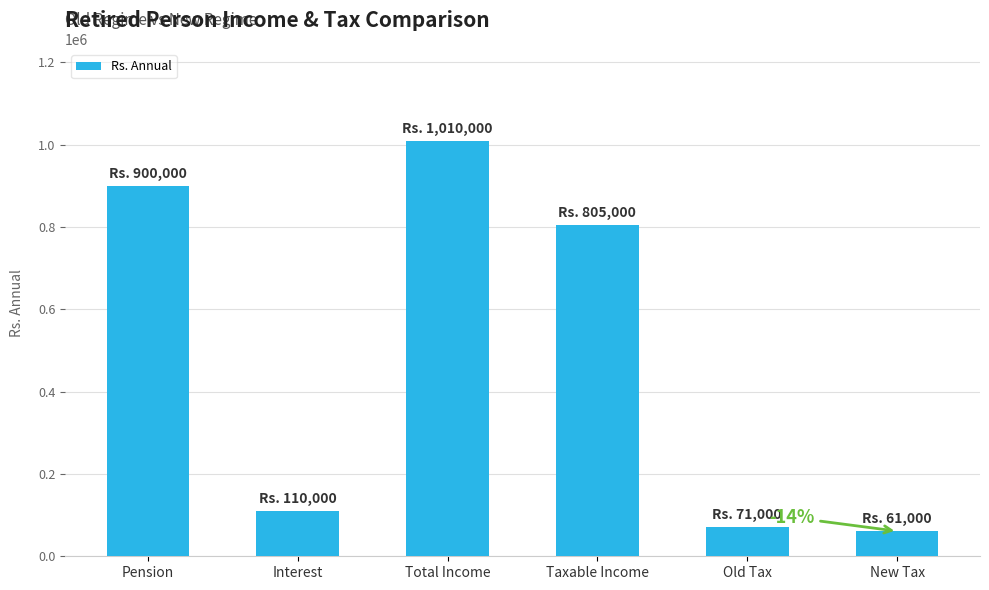

How many series are shown in this chart?

1